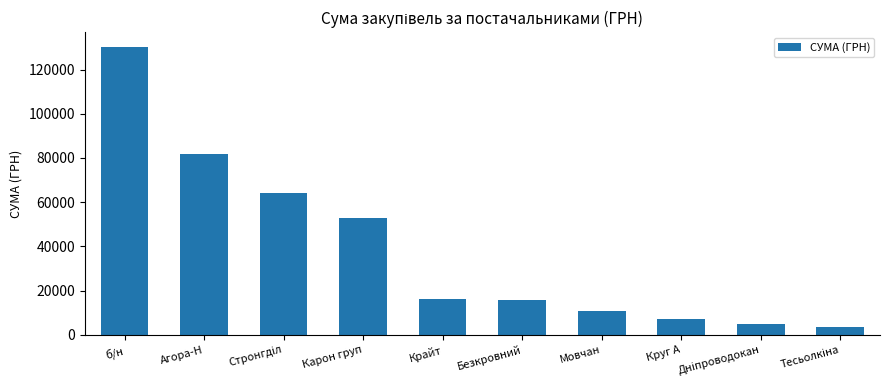

What is the ratio of the value at б/н to the value at Крайт?

8.0